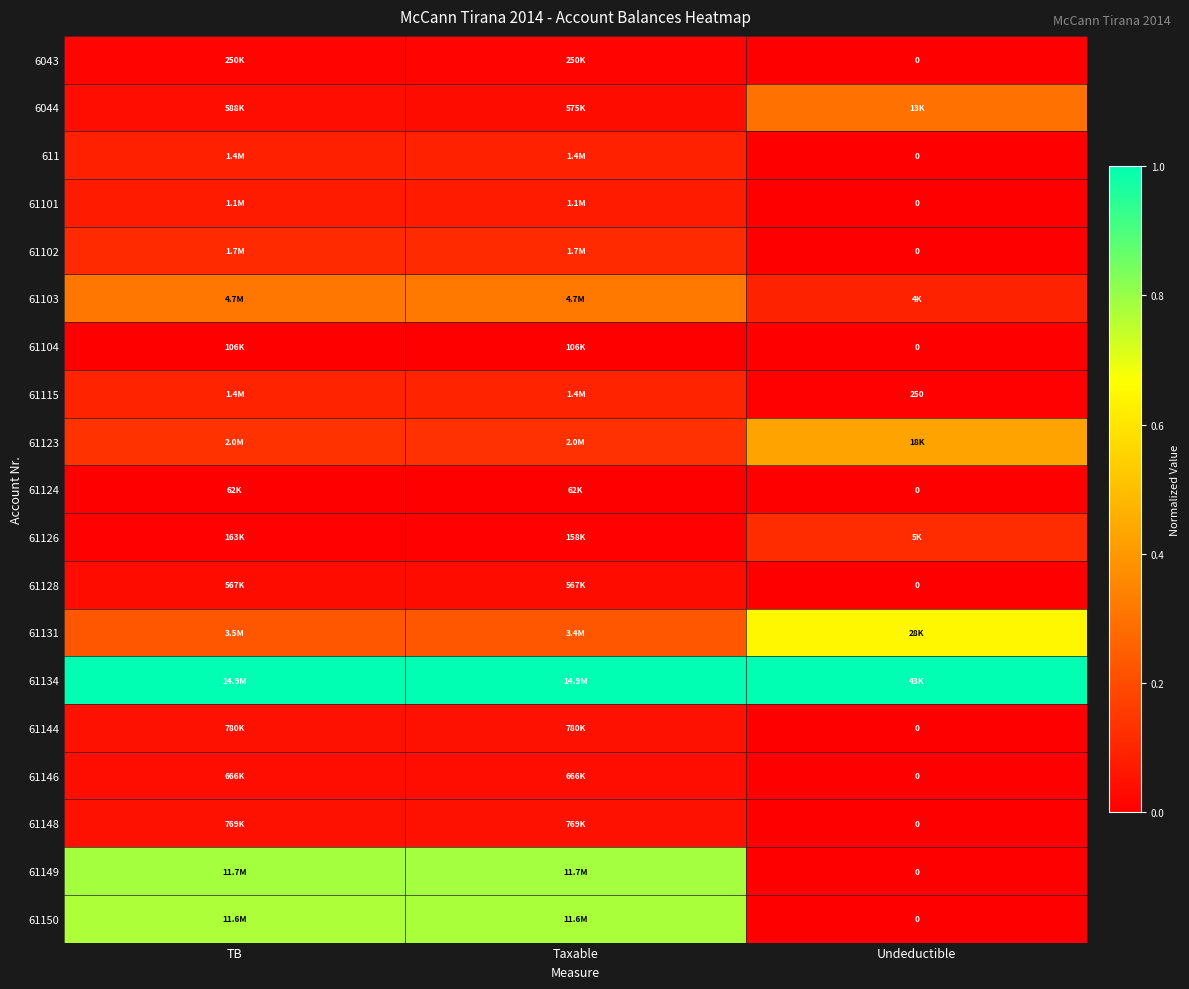

List the labels in order of 6043 value, smallest first.

Undeductible, TB, Taxable